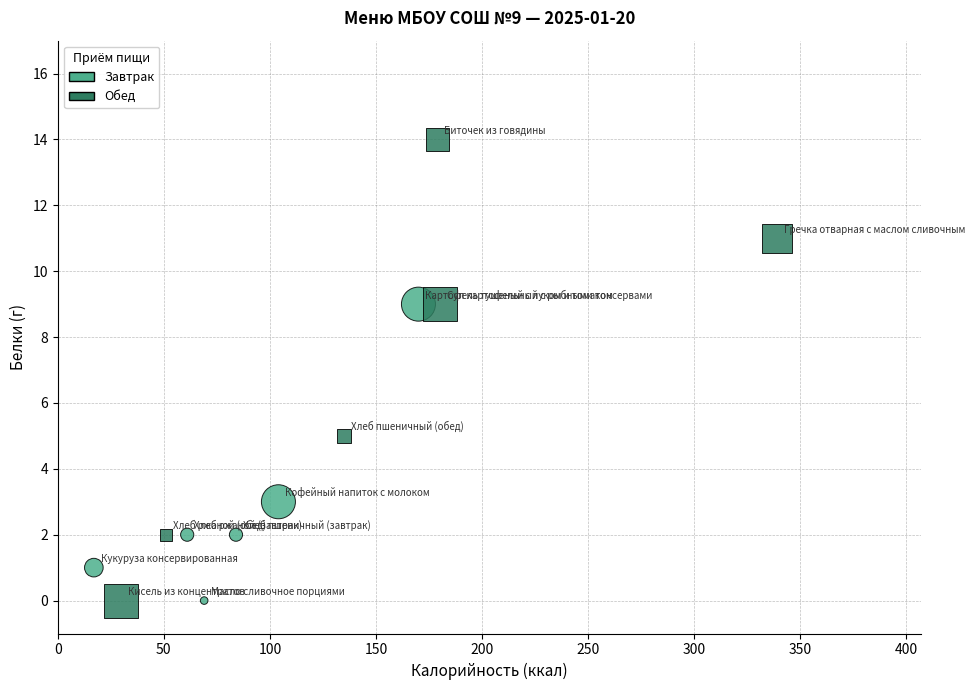

What are all the series names shown in the legend?

Завтрак, Обед